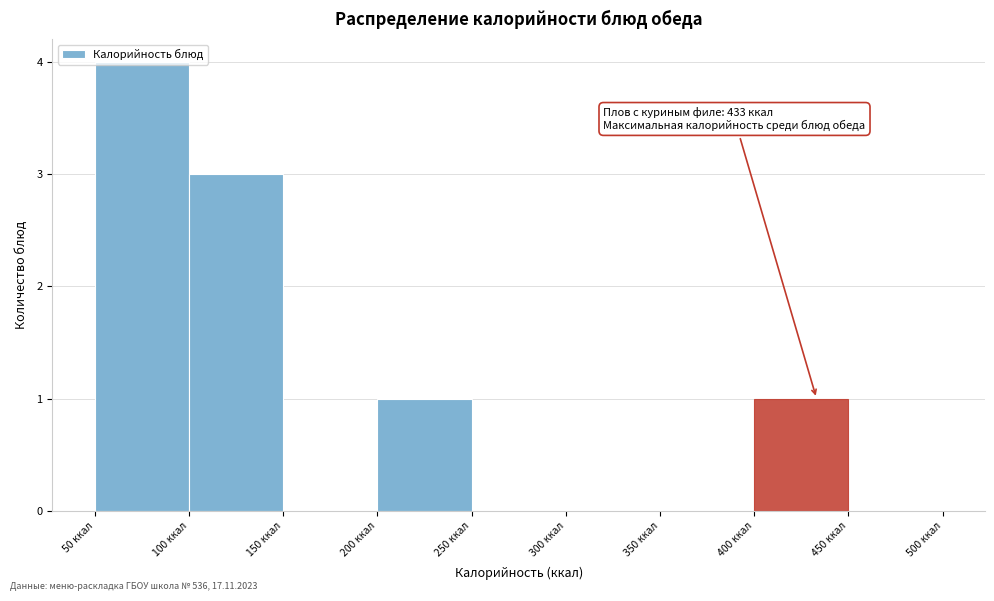

Which range on the x-axis has the tallest bar?

50 to 100